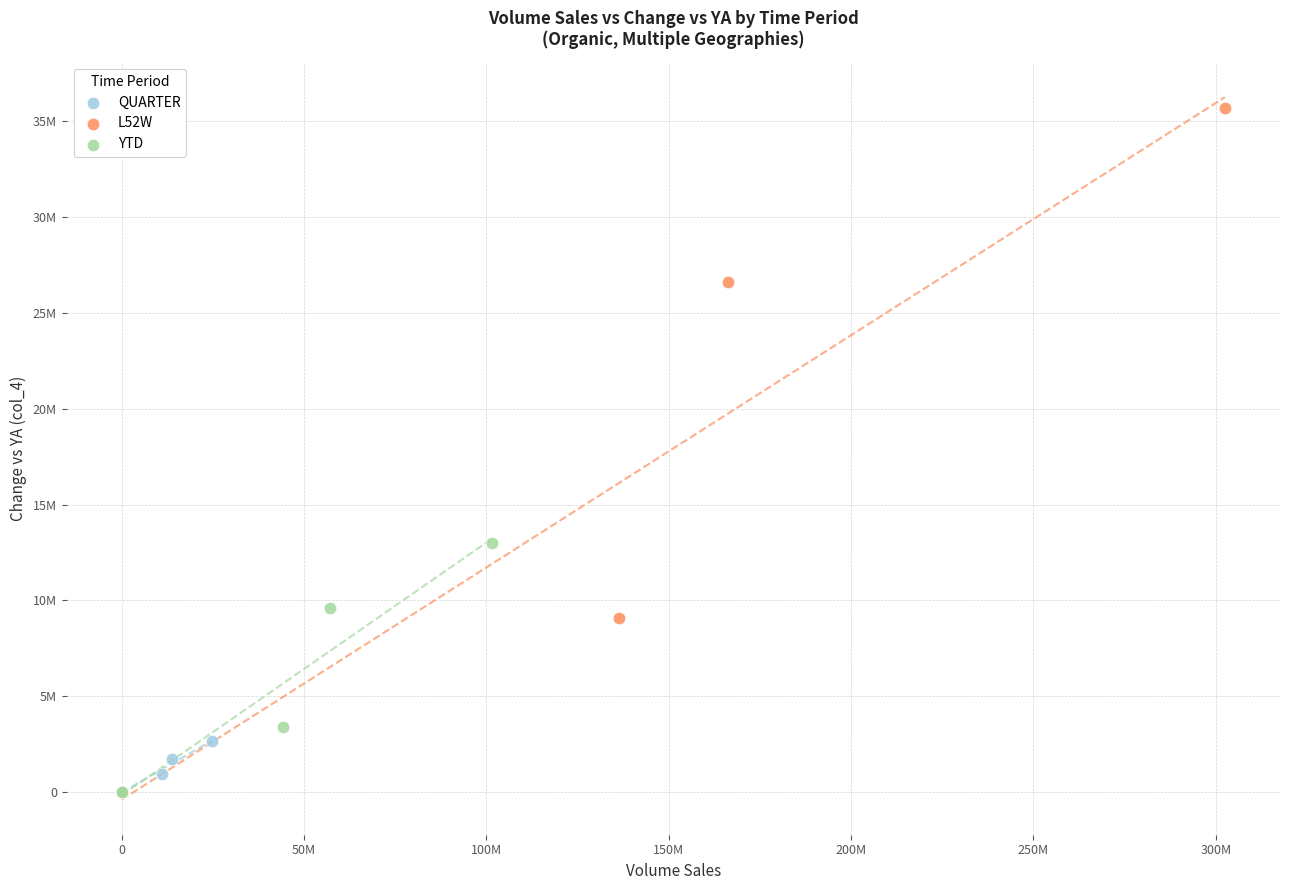

Which series has the largest Y range (max minus min)?

L52W